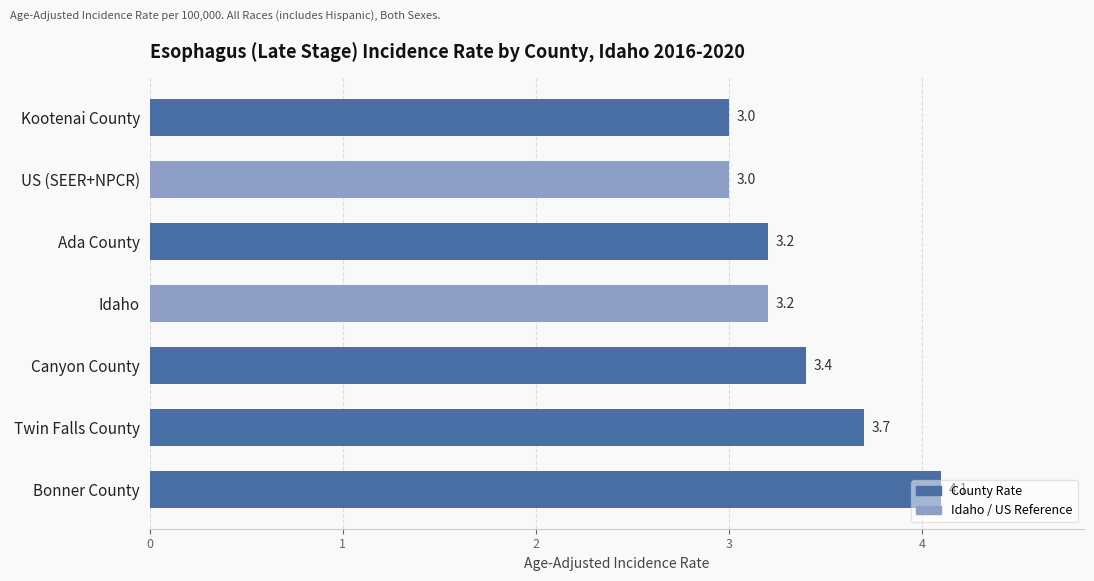

What is the average value?

3.4